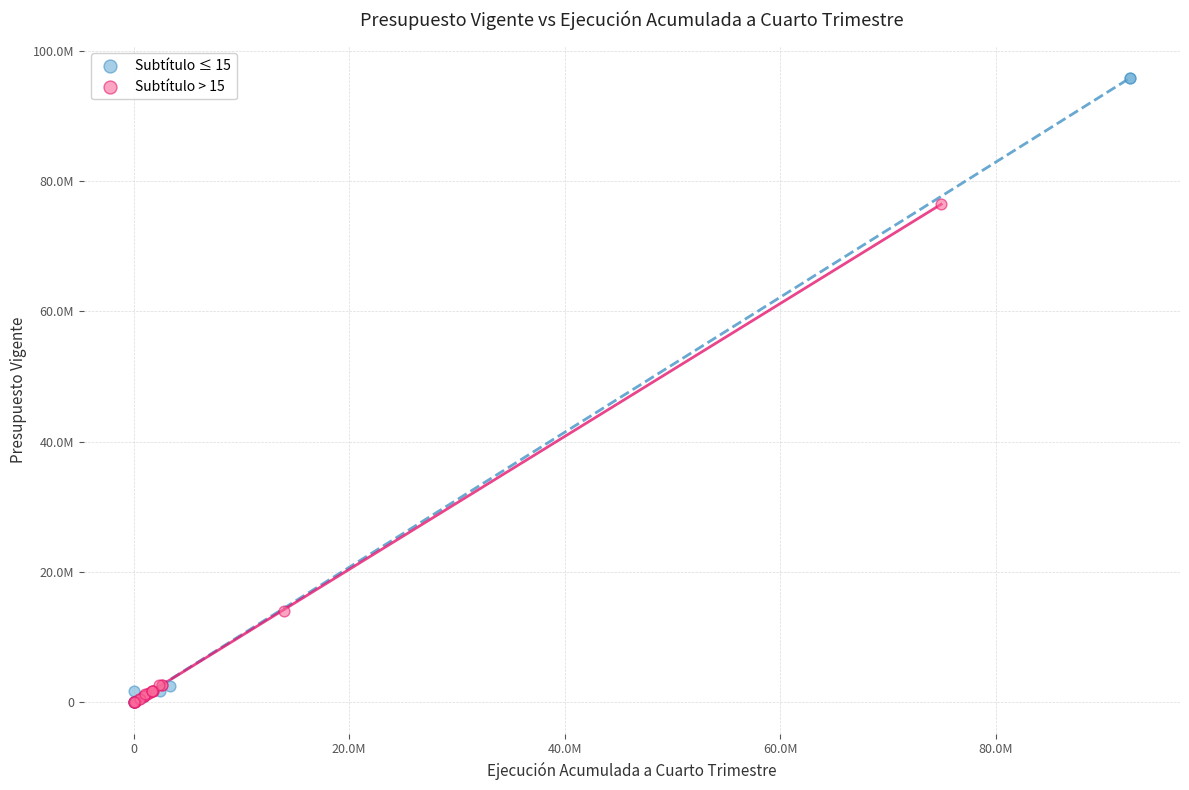

What are all the series names shown in the legend?

Subtítulo ≤ 15, Subtítulo > 15